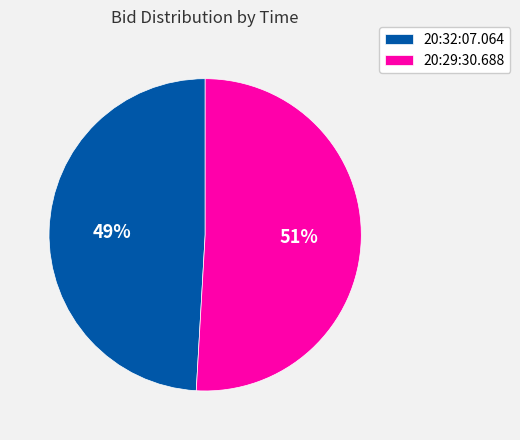

Count the number of slices in the pie.

2